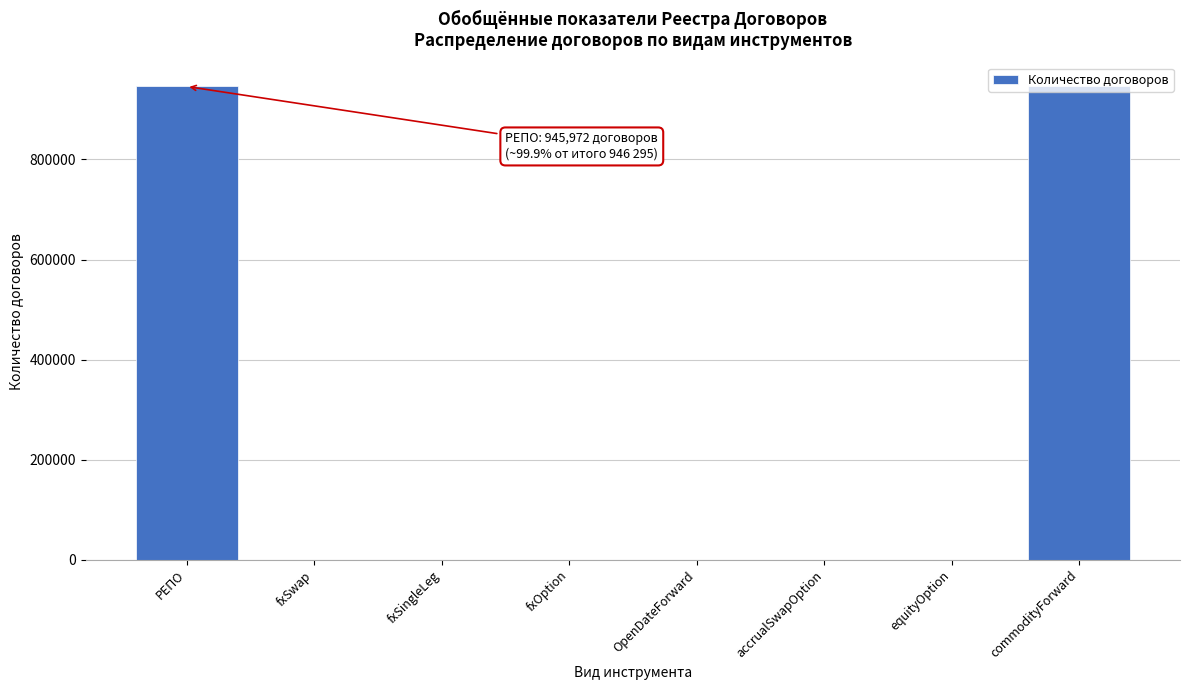

True or false: the data shows 556326 at commodityForward.

False